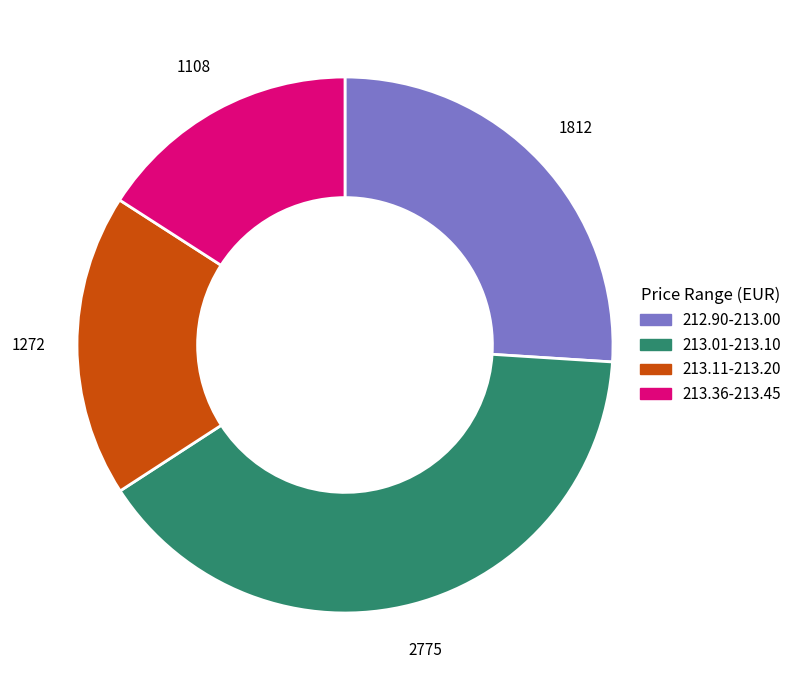

Does any single category account for the majority?

No